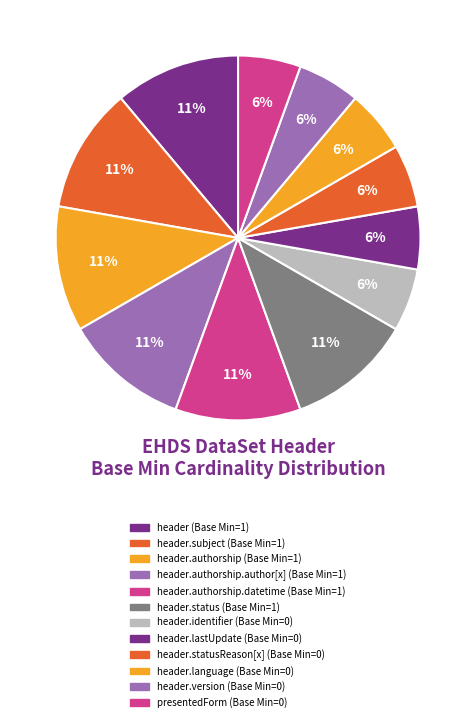

How many slices are in this pie chart?

12